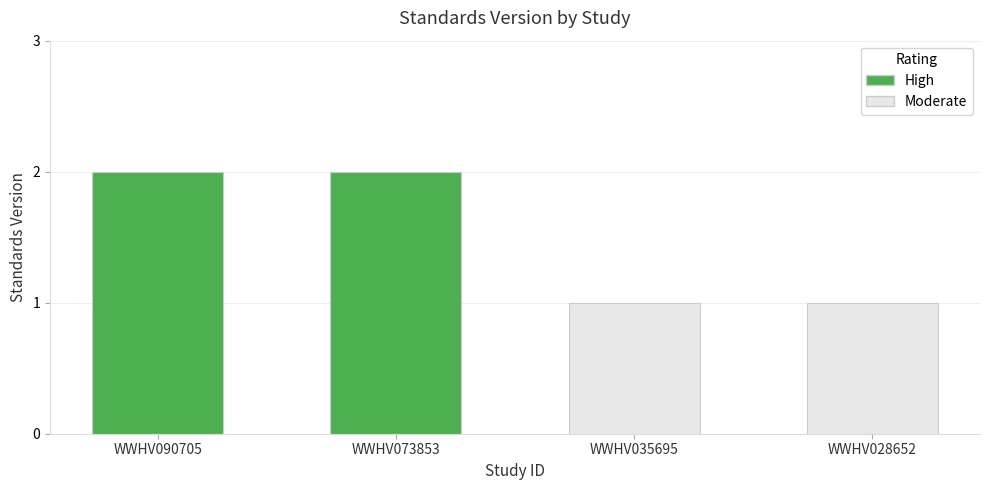

The value at WWHV035695 is 1. True or false?

True